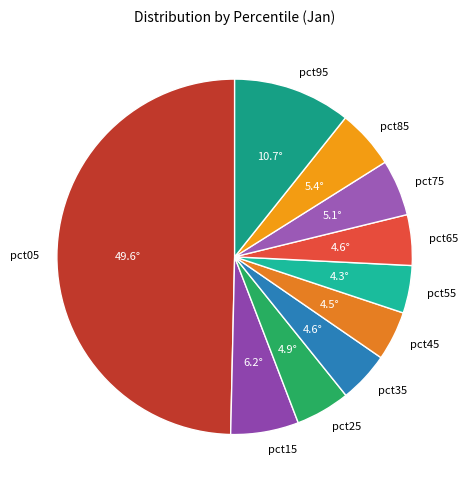

Does pct35 represent more than half of the total?

No